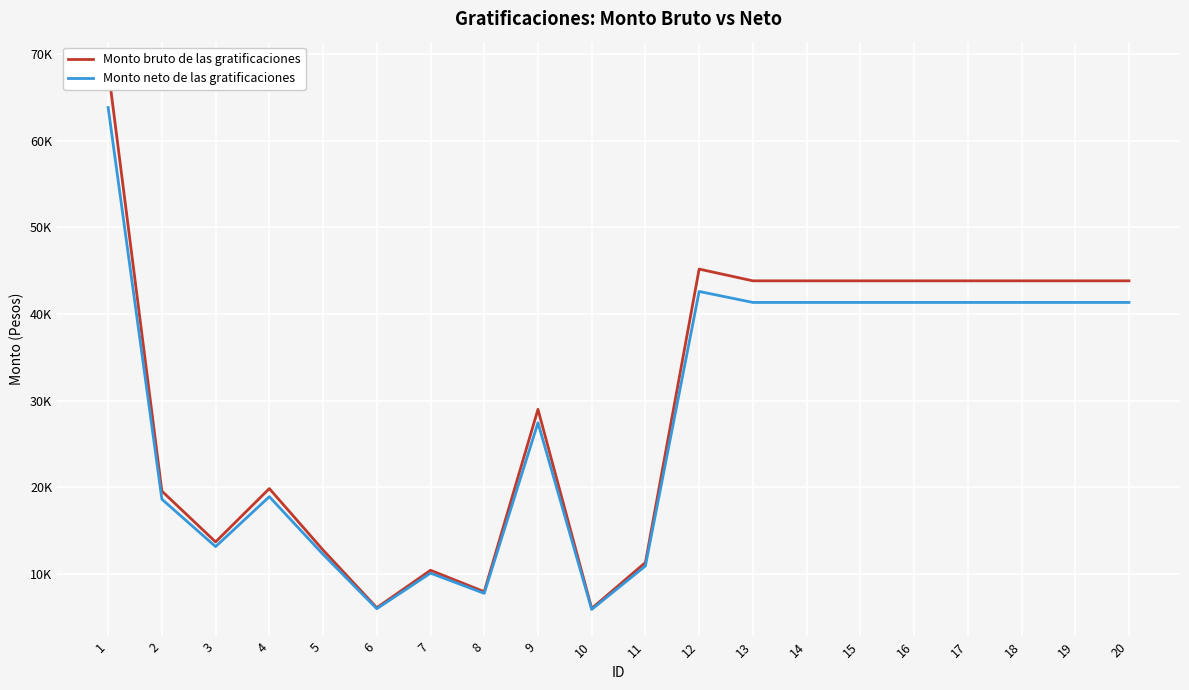

Where is the first local maximum for Monto bruto de las gratificaciones?

4